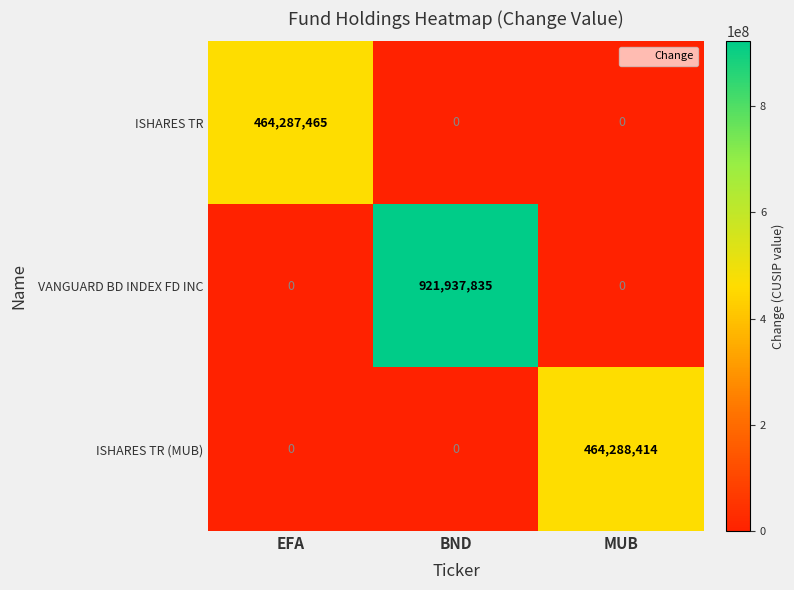

Which category has the highest value across all series?

BND